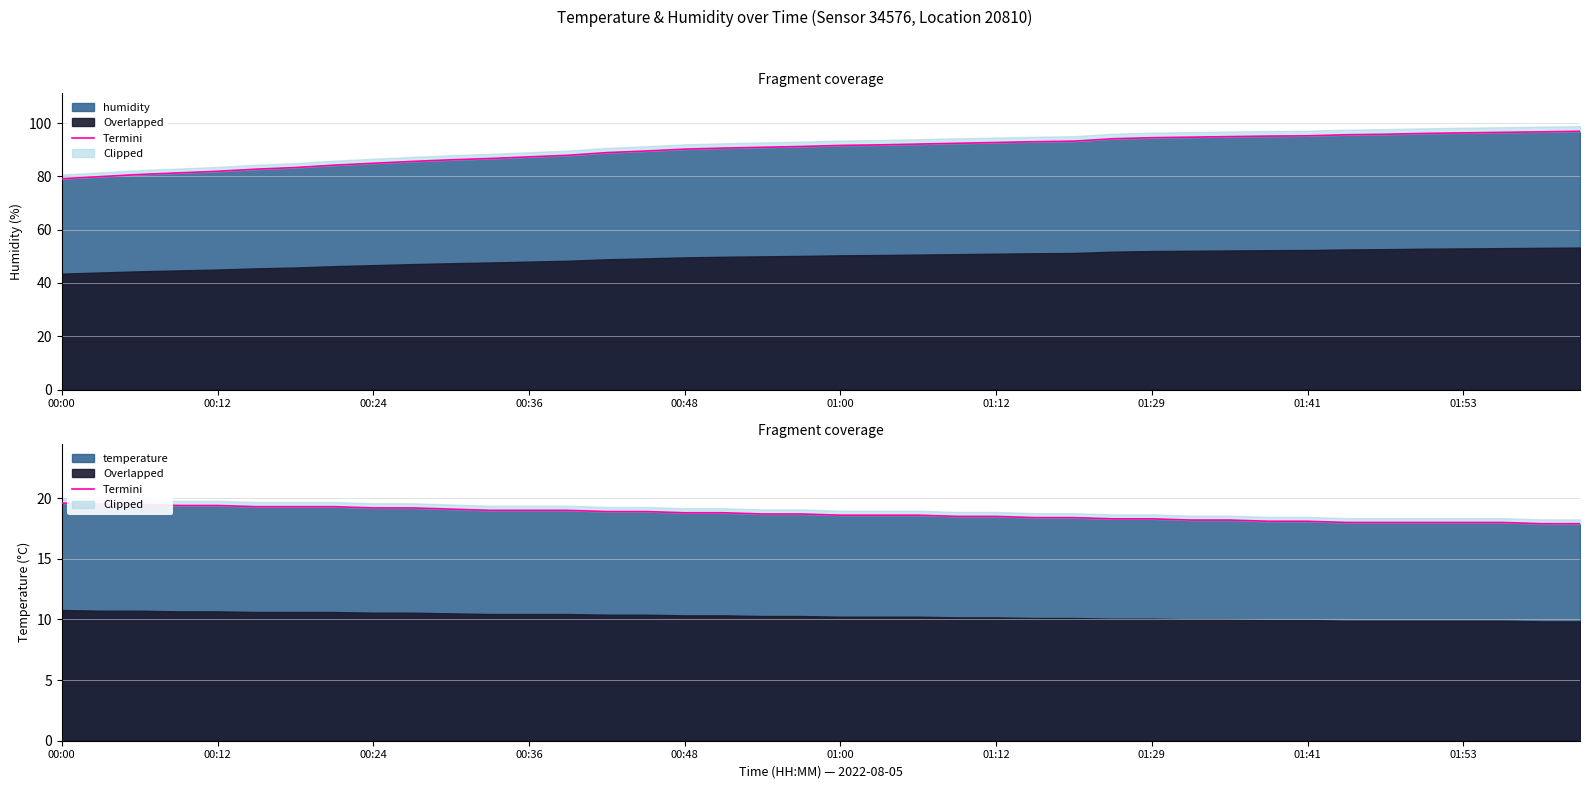

Is it true that temperature equals 18.8 at 00:48?

True